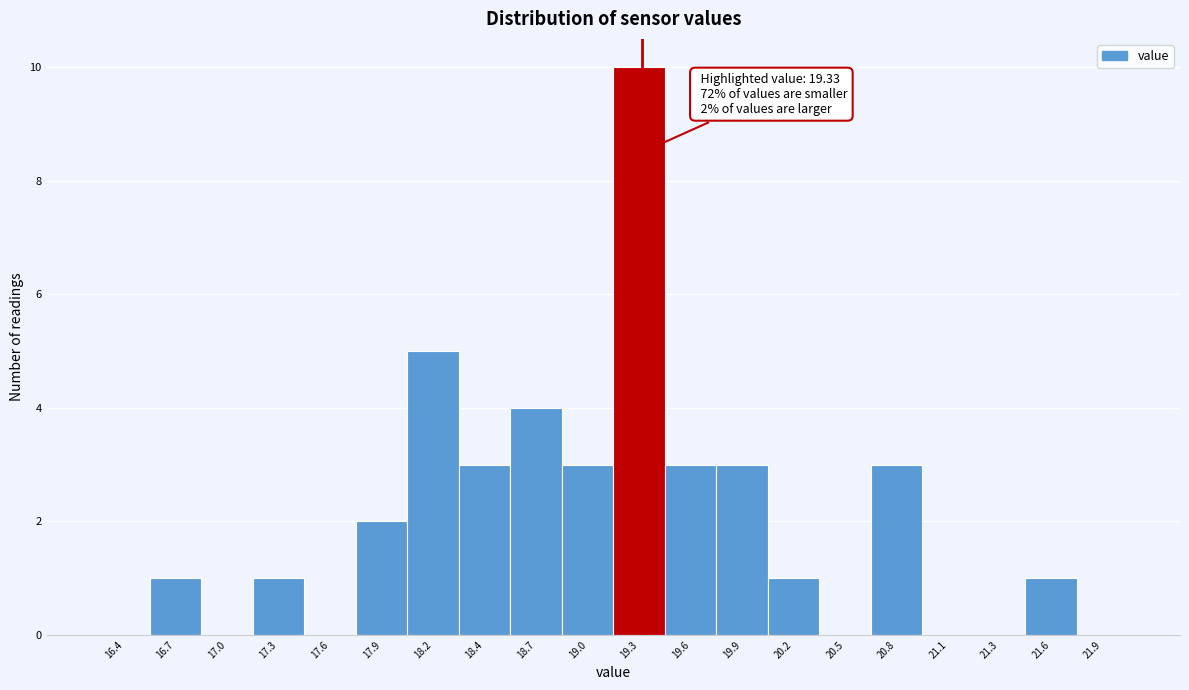

Which range on the x-axis has the tallest bar?

19.17 to 19.46